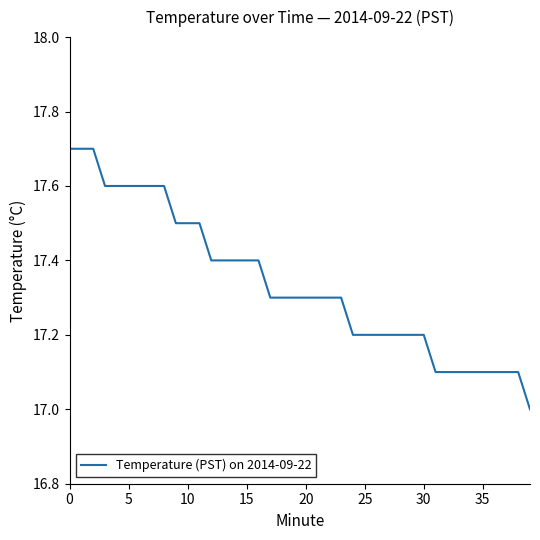

What is the difference between the maximum and minimum values?

0.7